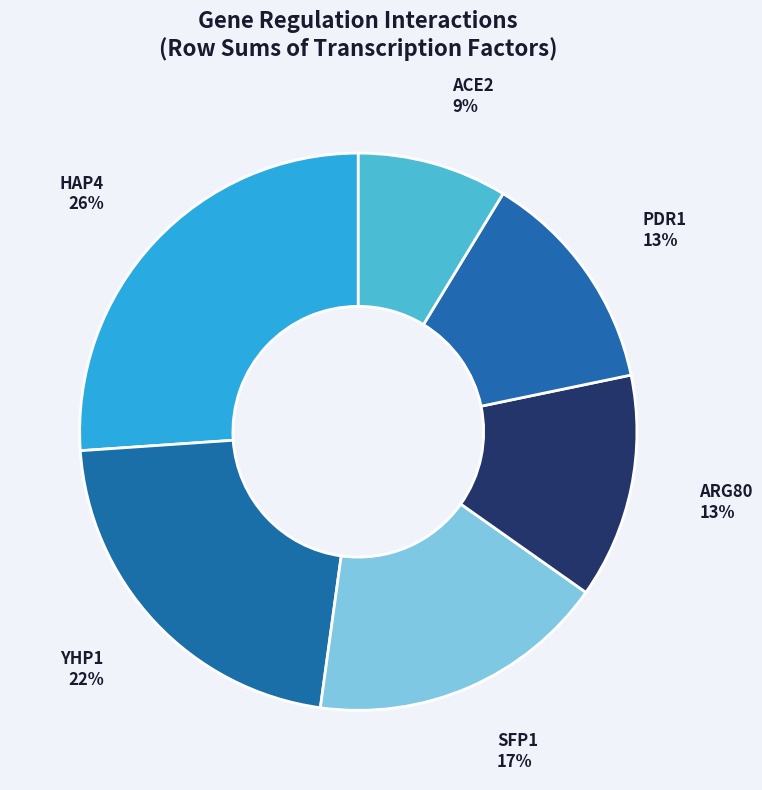

What is the ratio of the value at ACE2 to the value at PDR1?

0.7